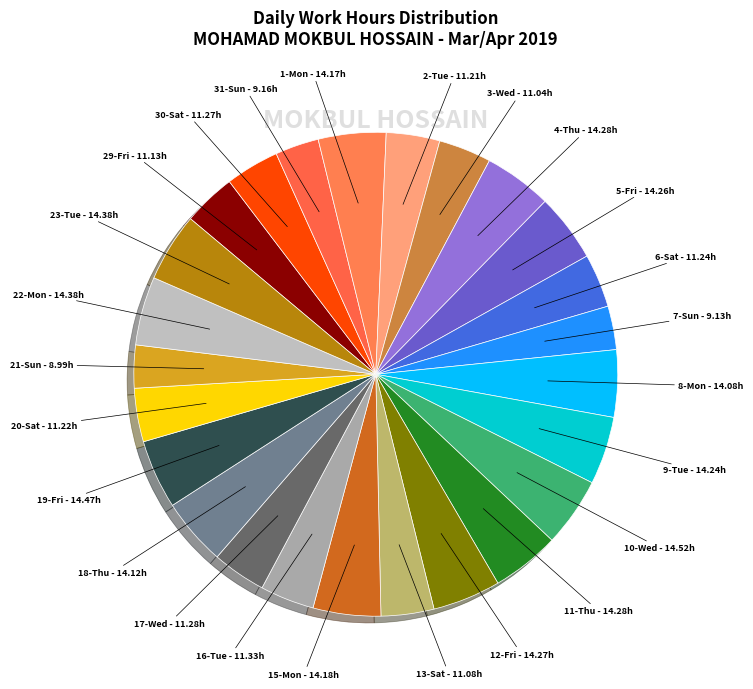

Count the number of slices in the pie.

25